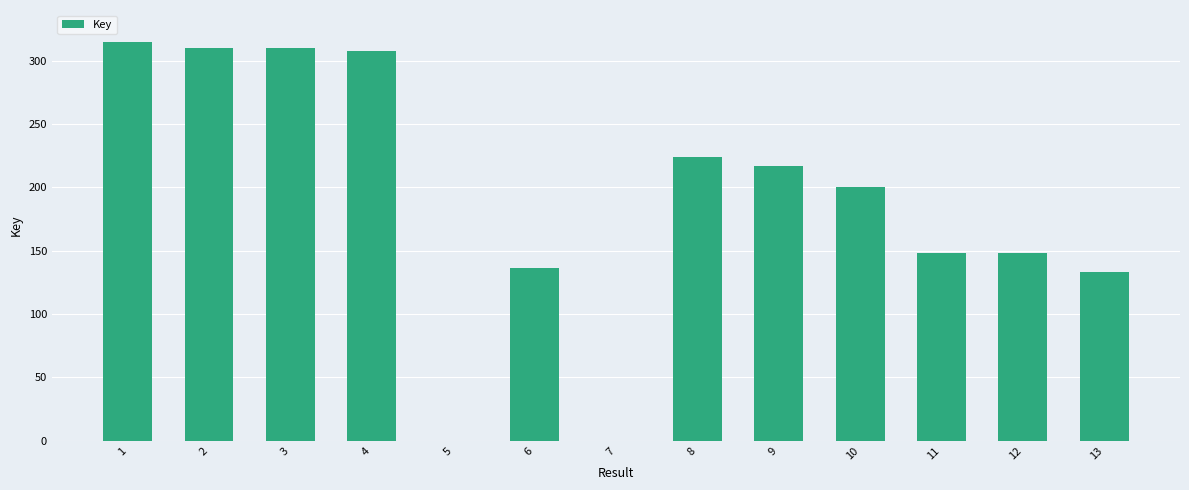

What is the maximum value shown in the chart?

315.0